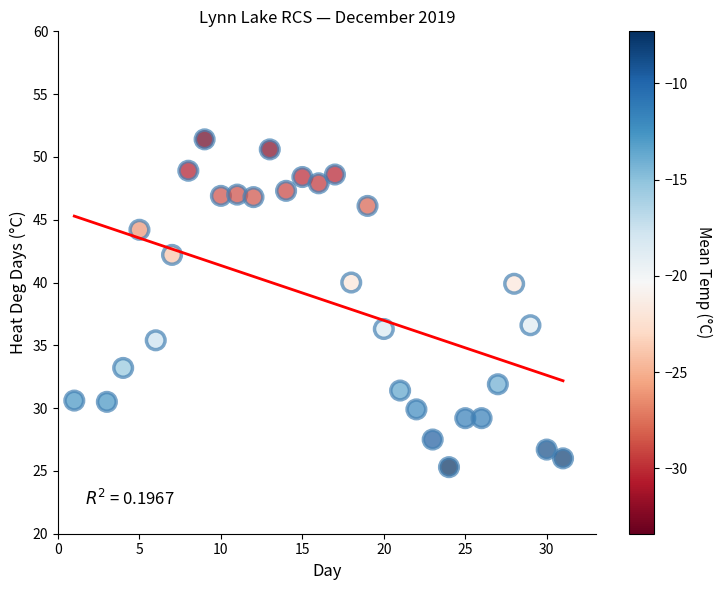

What is the range of Y values (max minus min)?

26.1